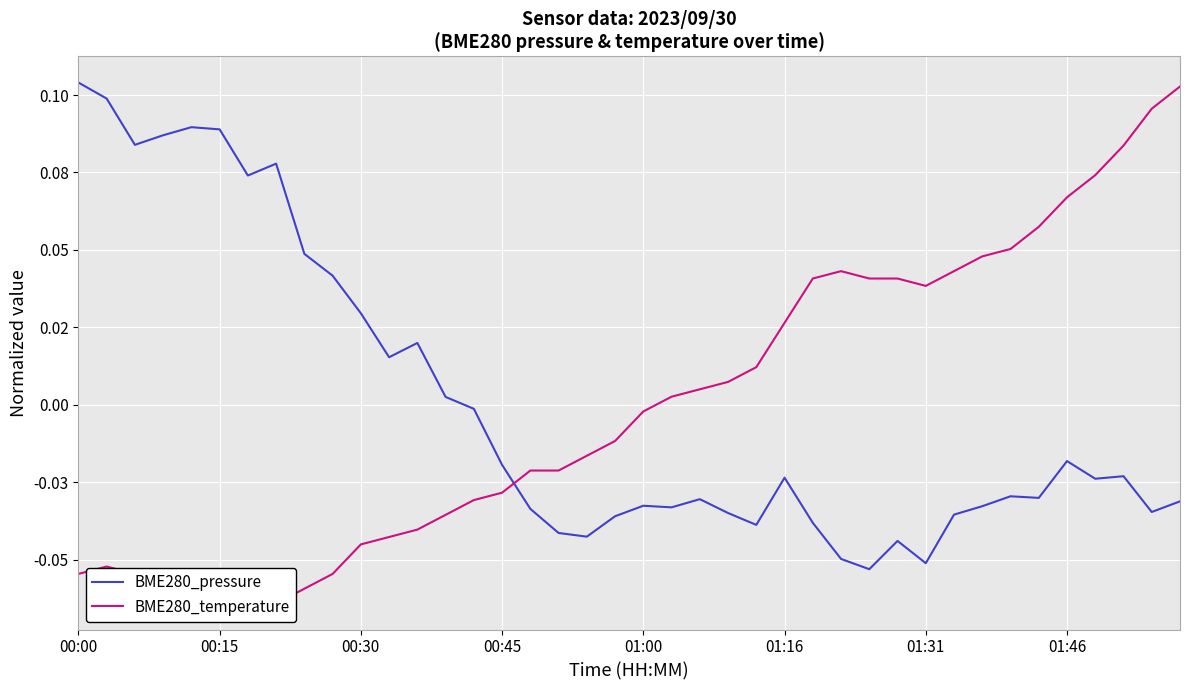

How many lines are shown in the chart?

2